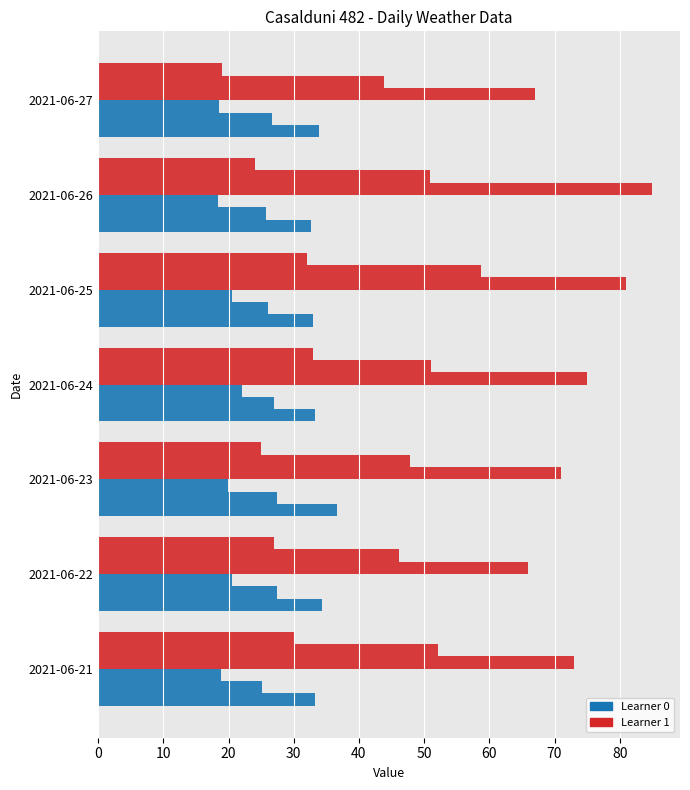

How many series are shown in this chart?

6